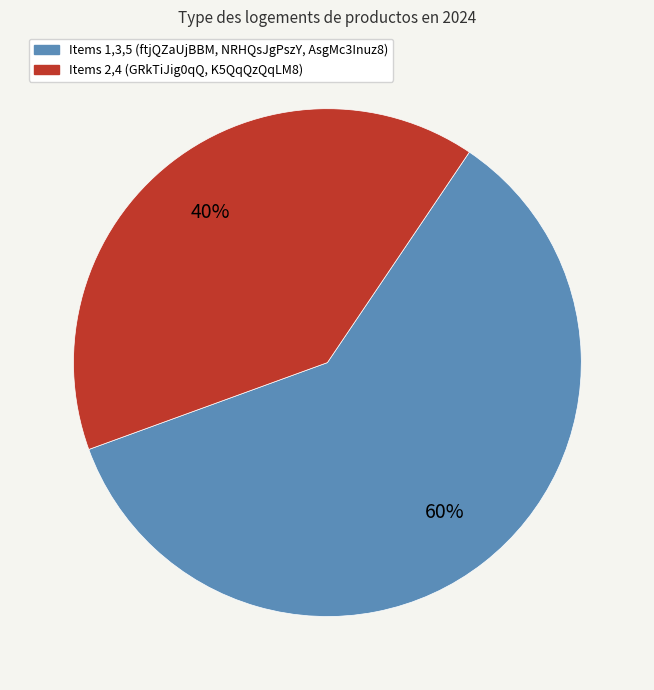

To the nearest percent, what is the difference between the largest and smallest slice percentages?

20%